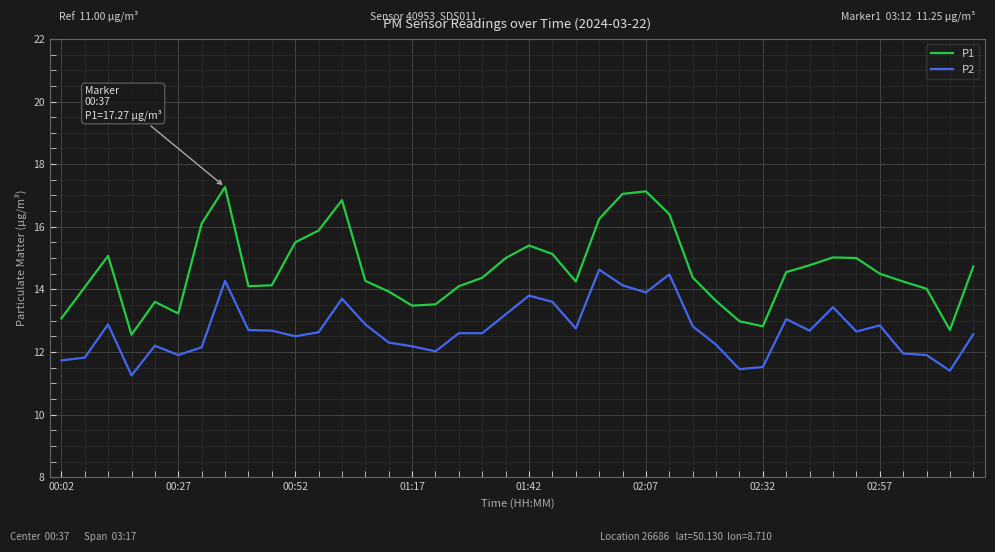

What is the average value of the P2 series?

12.7